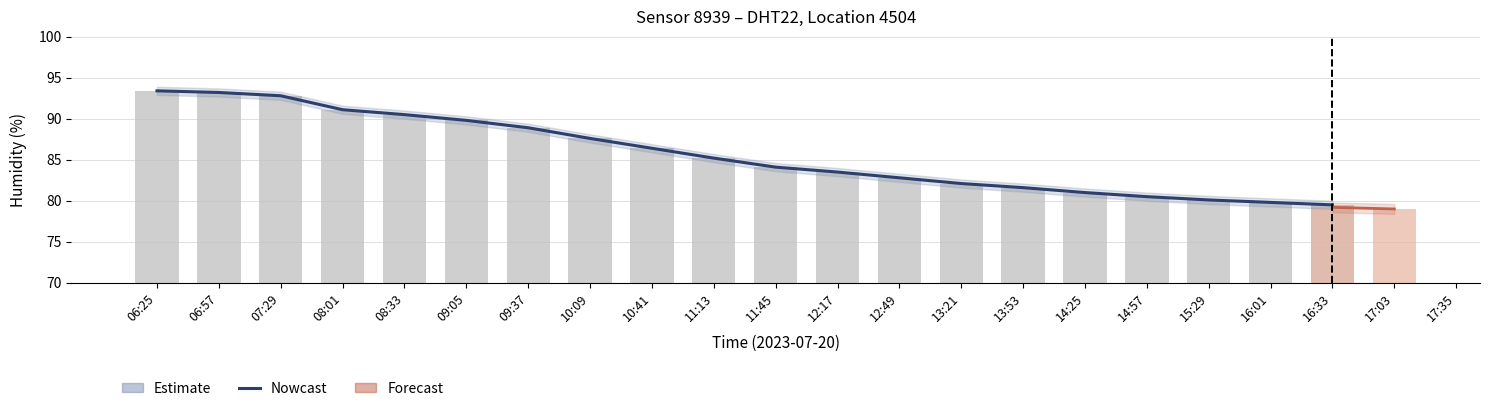

The chart shows a value of 82.1 at 13:21. True or false?

True